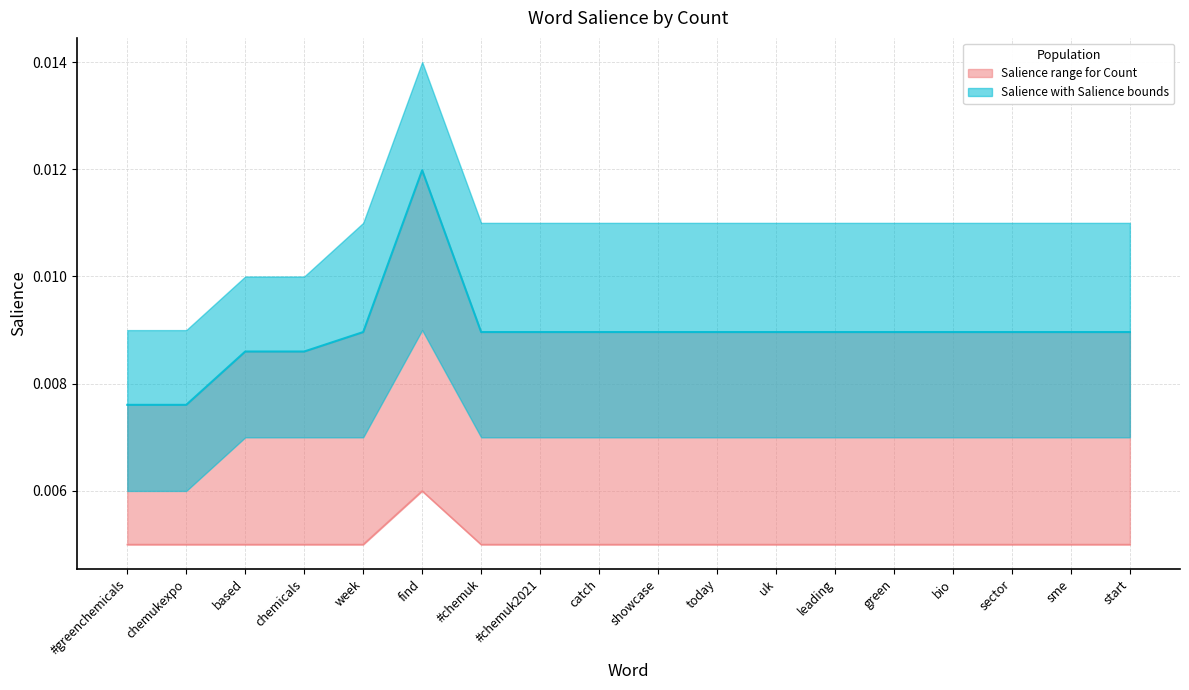

How many interior local peaks (higher than both neighbors) does the data have?

1